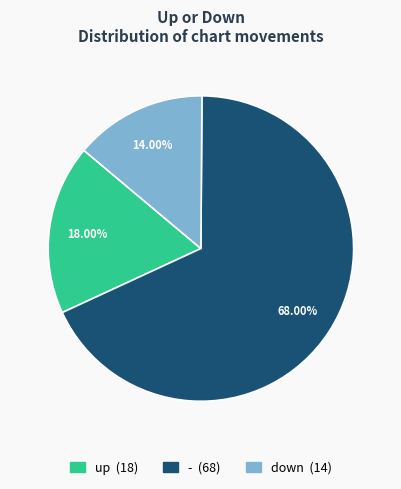

Is up the majority of the pie?

No